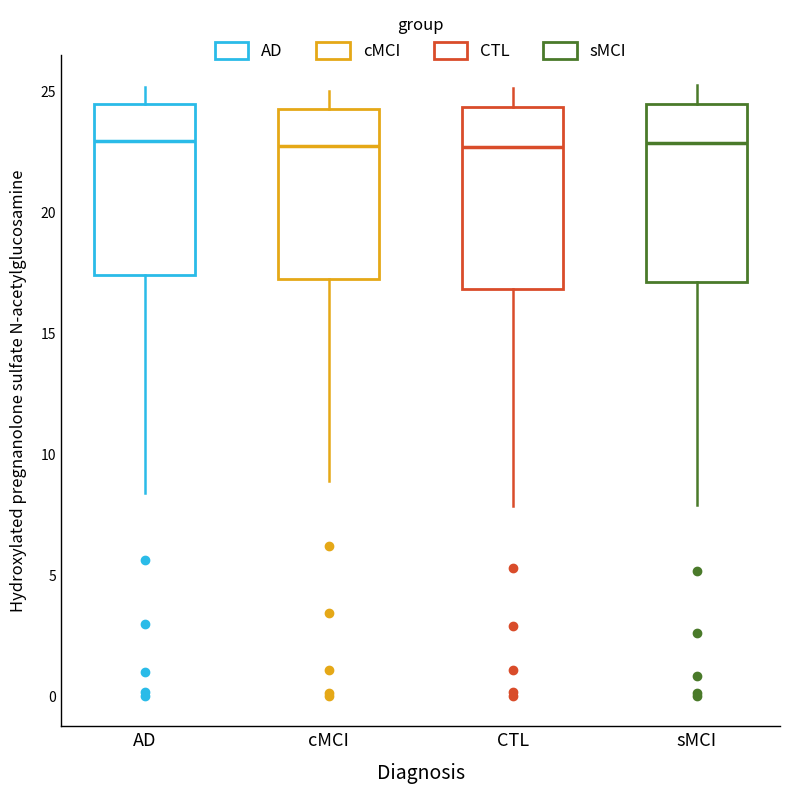

Reading left to right, transcribe this box plot: for each box, give where its median line is, the range the box spans, and where its two whiskers end, as read against the y-axis. The values are not printed on the chart, so give them approximately, as read against the axis.

AD: median 23.0, box 17.5 to 24.5, whiskers 8.5 to 25.0
cMCI: median 22.5, box 17.0 to 24.5, whiskers 9.0 to 25.0
CTL: median 22.5, box 17.0 to 24.5, whiskers 8.0 to 25.0
sMCI: median 23.0, box 17.0 to 24.5, whiskers 8.0 to 25.0